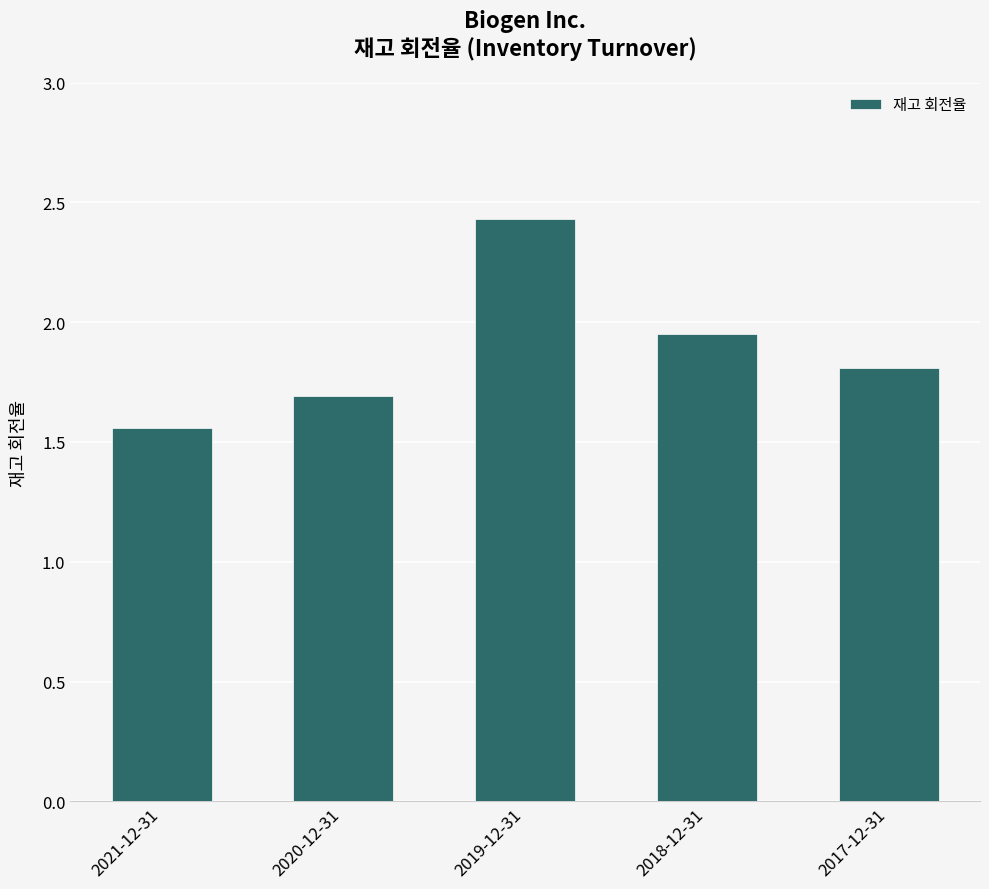

What is the change in value from 2020-12-31 to 2017-12-31?

+0.1